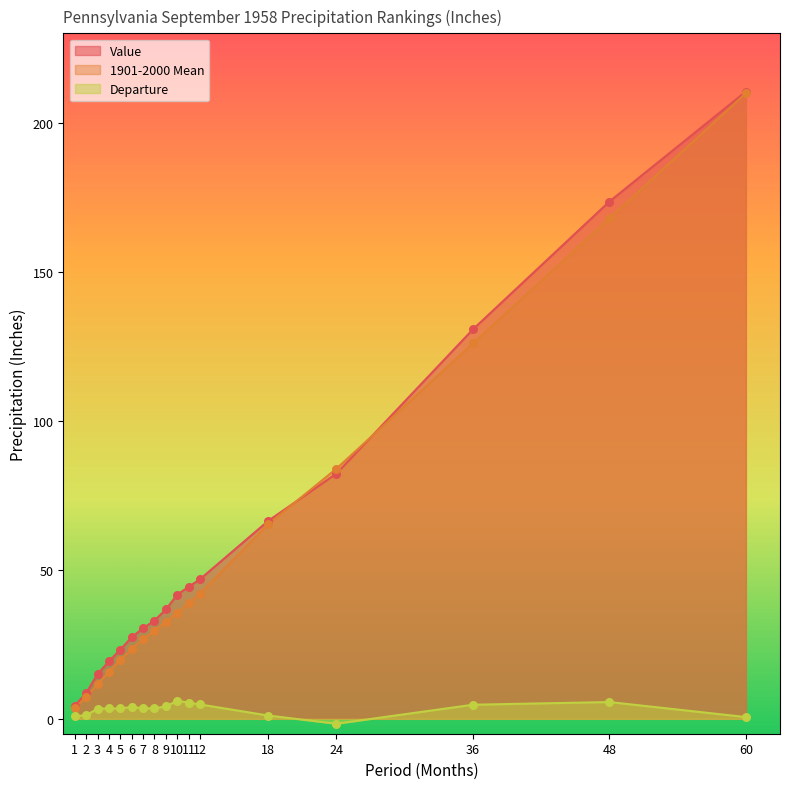

Which series reaches the maximum Y coordinate?

Value